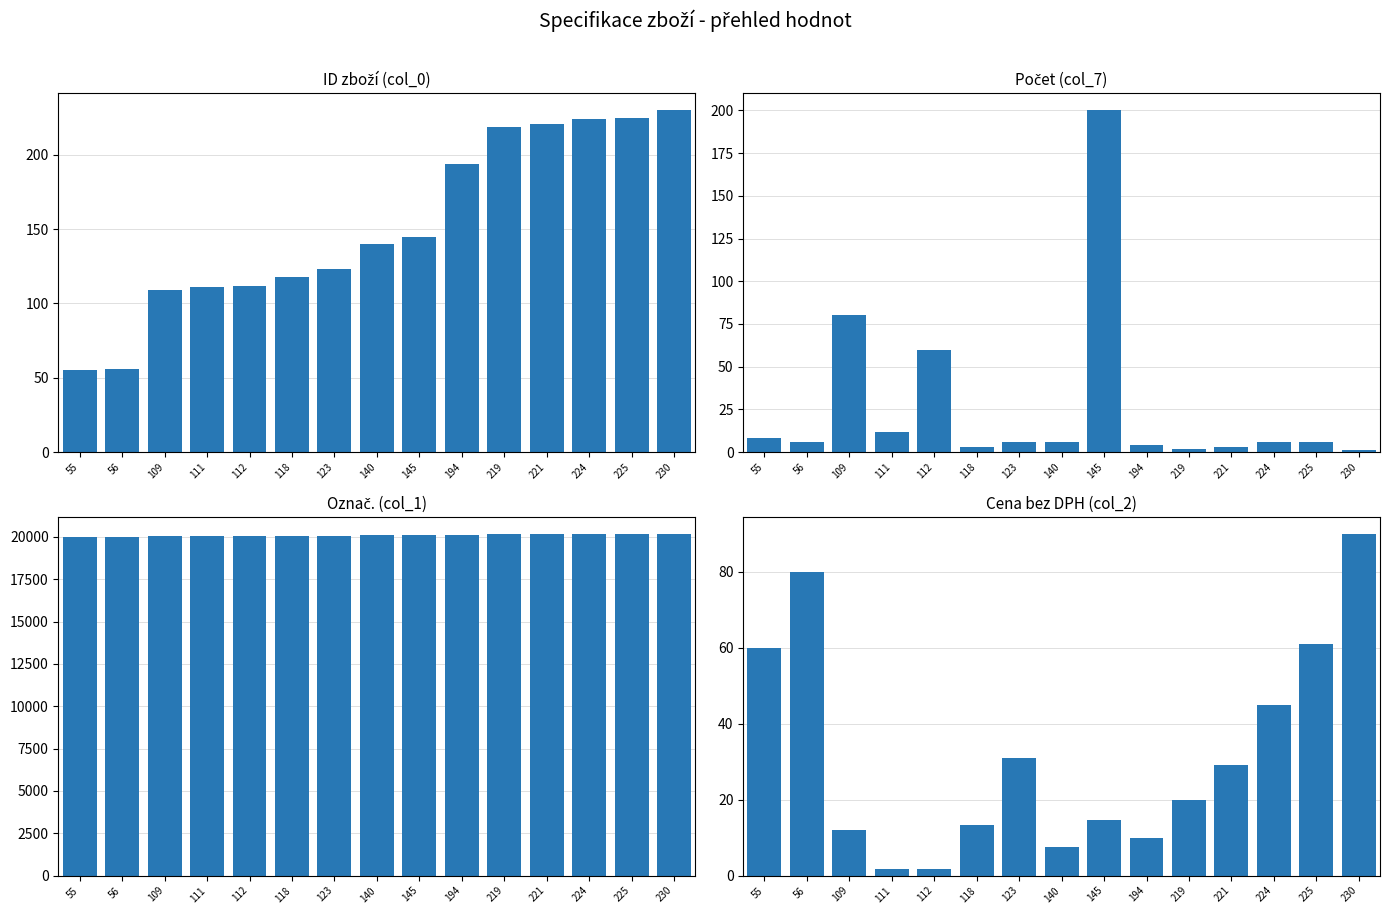

What is the total value across all series at 123?

20232.0